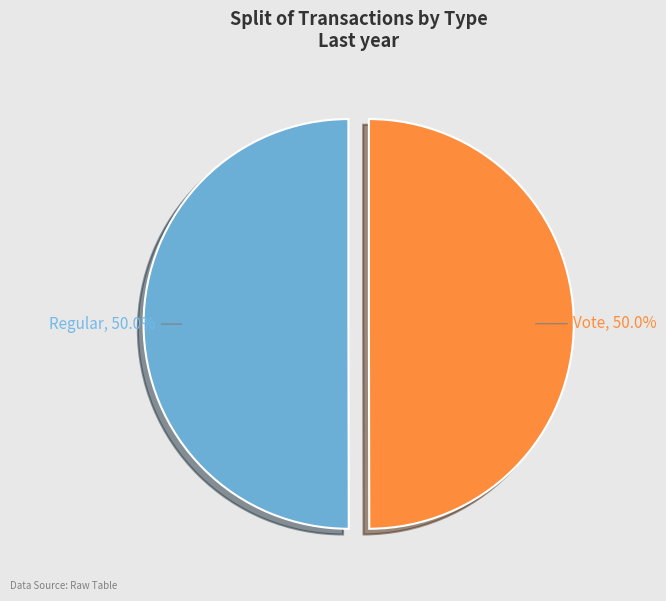

What percentage do Vote and Regular together represent?

100.0%